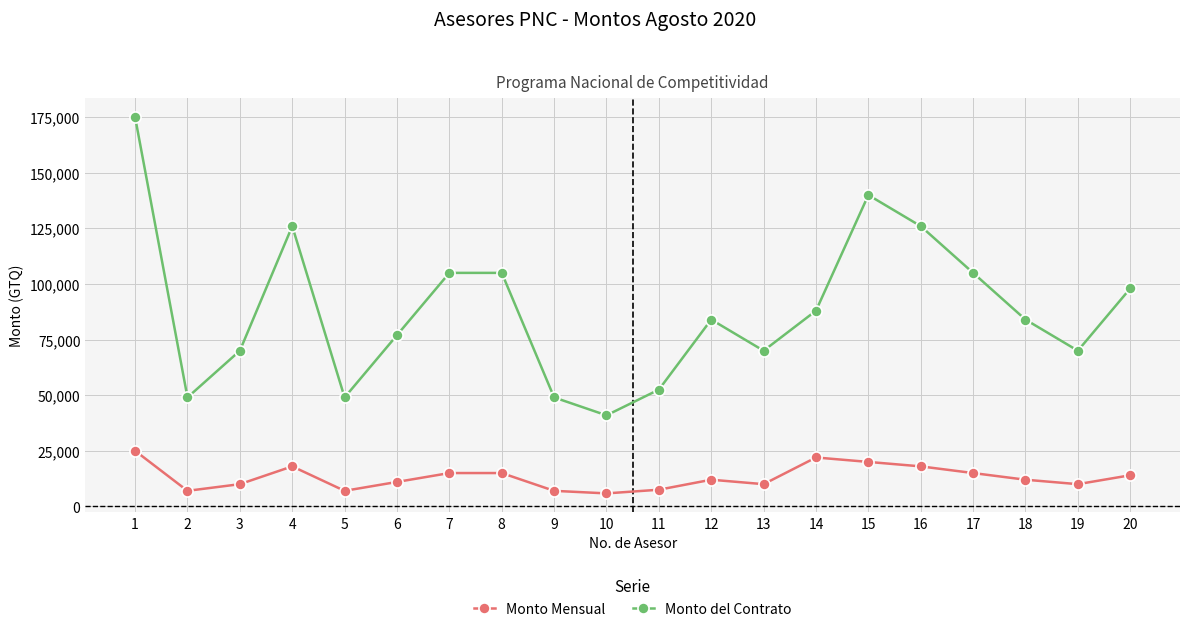

Which series changed the most between 3 and 18?

Monto del Contrato